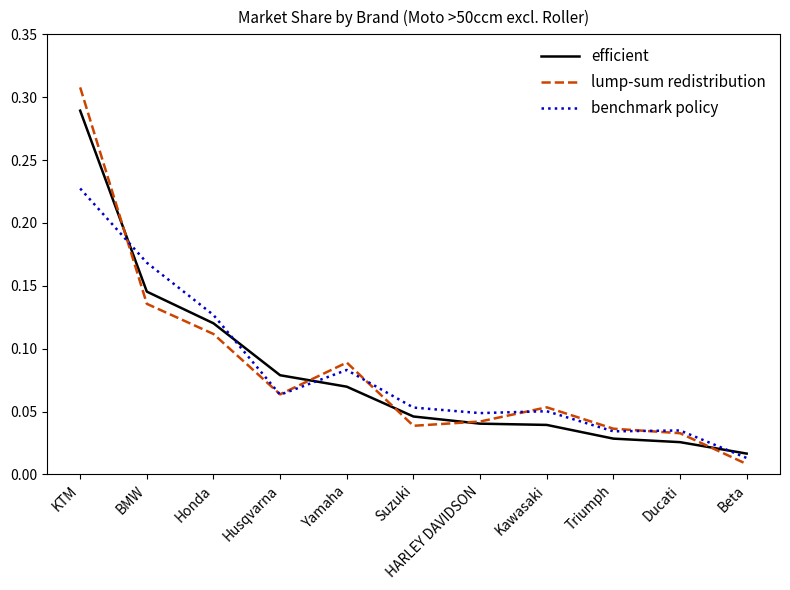

Is the value of efficient at Triumph greater than the value of benchmark policy at KTM?

No